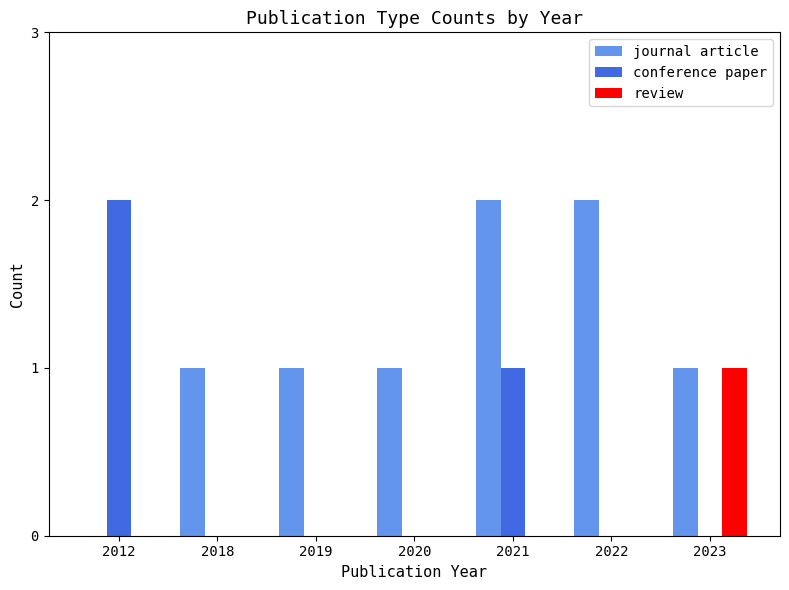

Between 2012 and 2019, which series saw the biggest shift?

conference paper